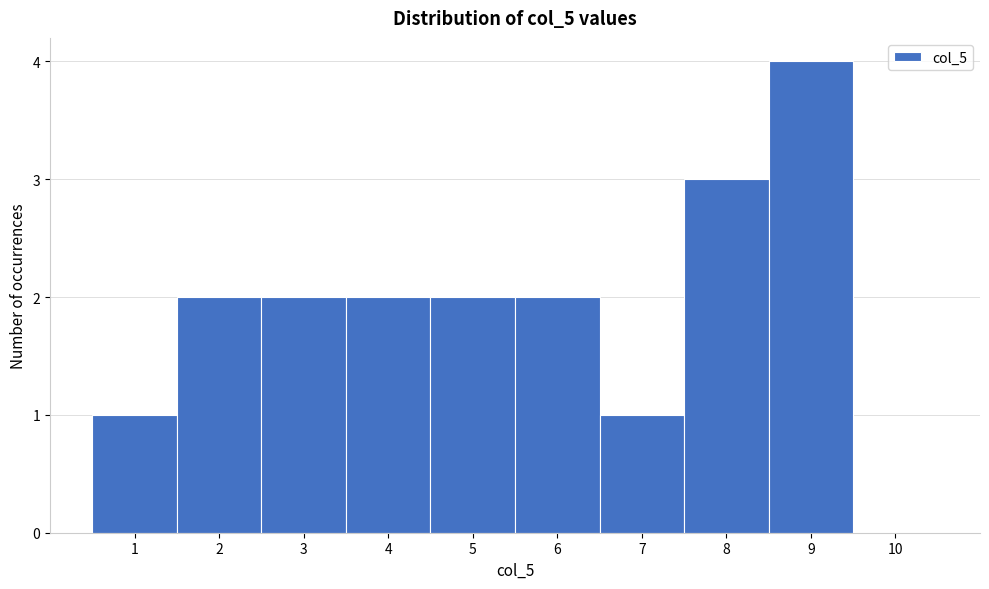

Over which range of the x-axis is the bar tallest?

8.5 to 9.5